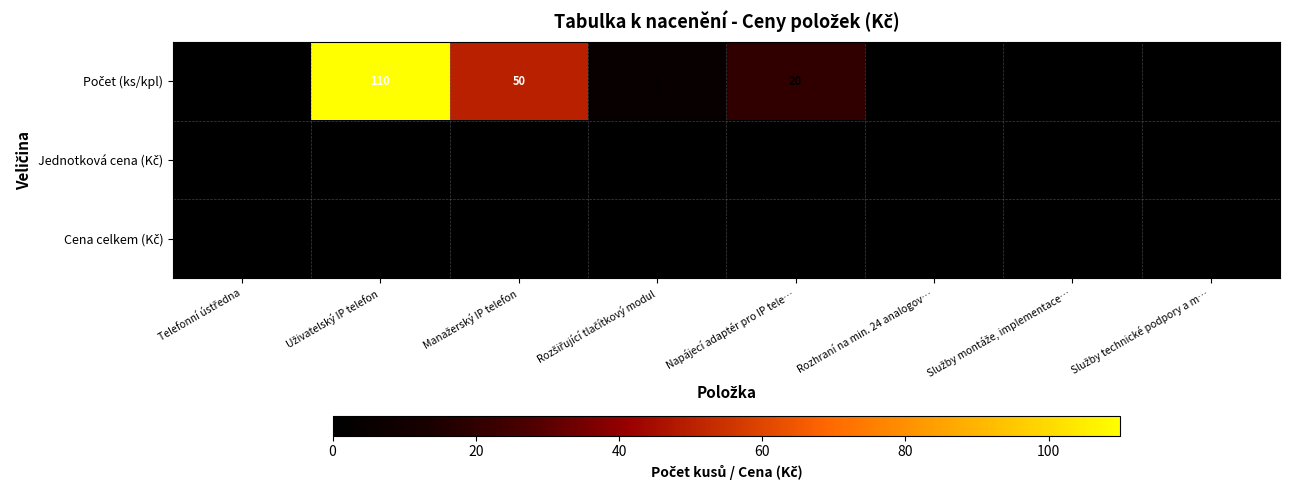

Count the number of data series in this chart.

3